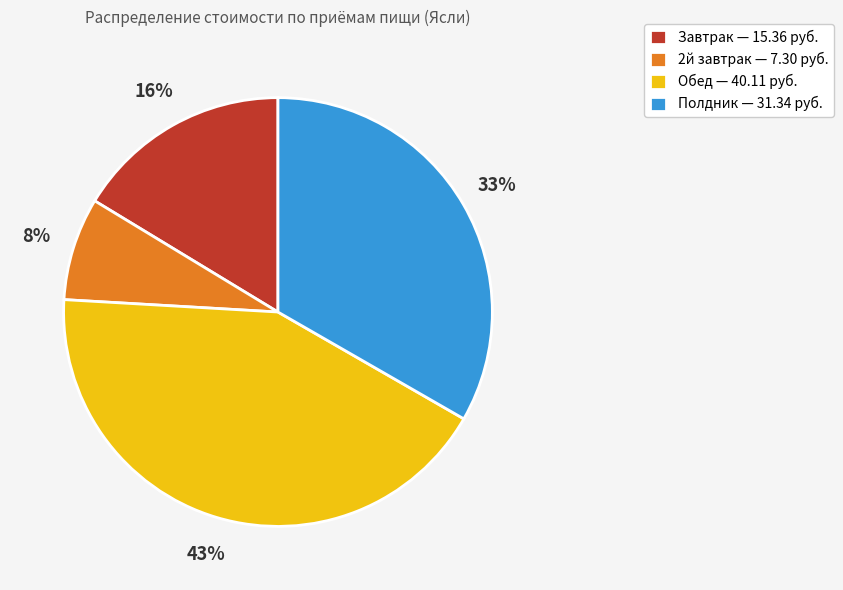

Count the number of slices in the pie.

4